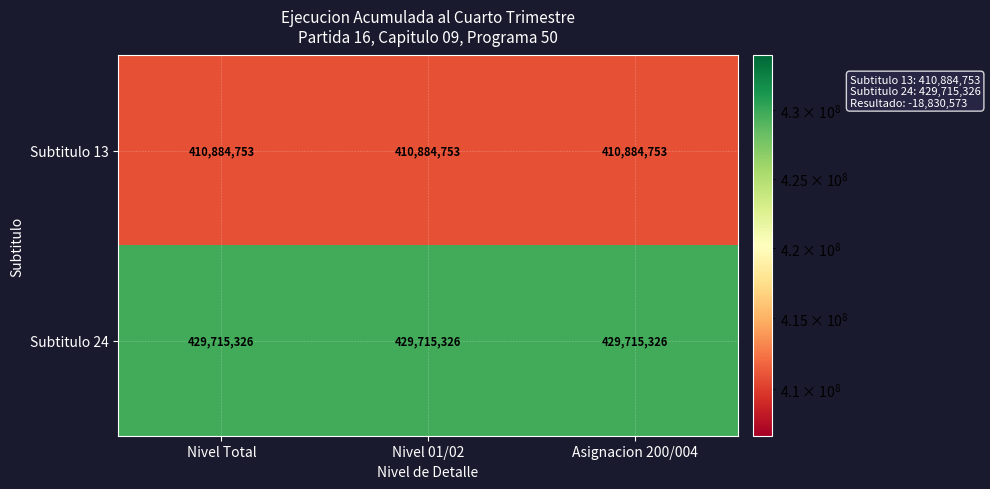

What is the spread (max minus min) of values at Nivel Total?

18830573